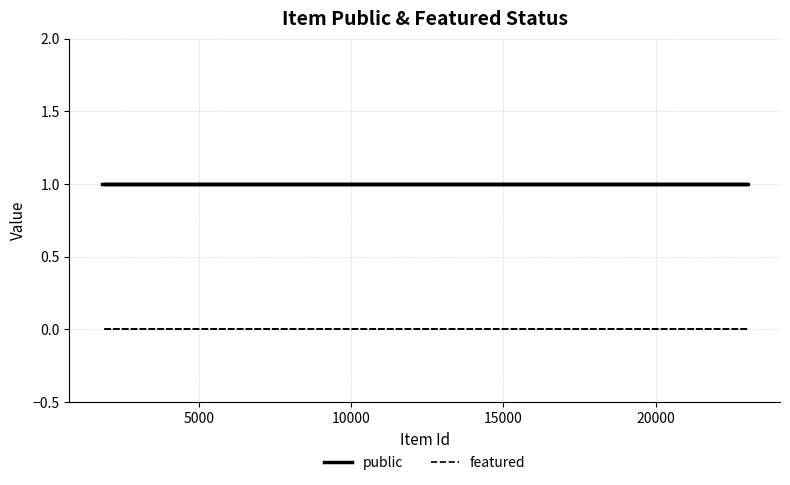

Which series has the largest total across all categories?

public